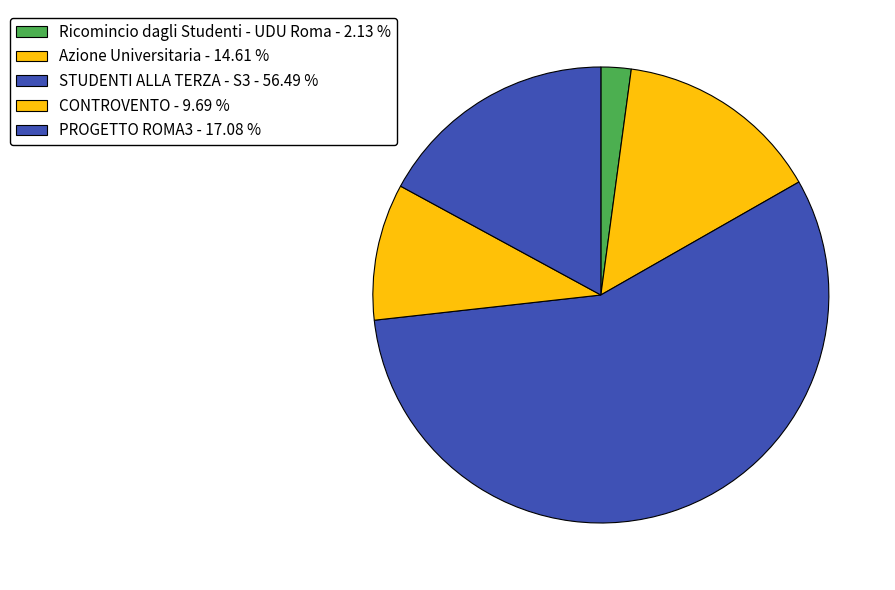

Is it true that STUDENTI ALLA TERZA - S3 is 51% of the pie?

False